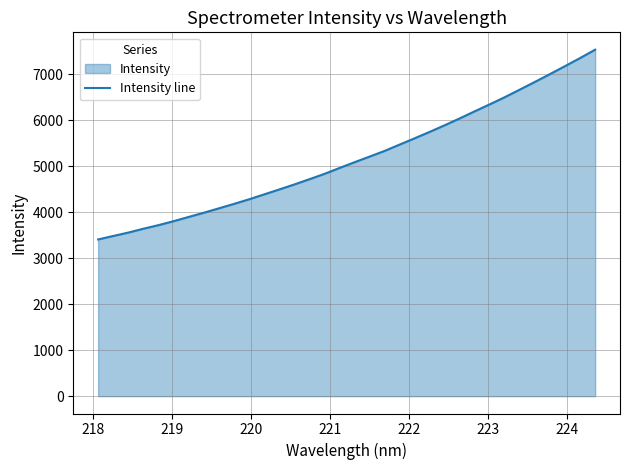

What is the minimum value shown in the chart?

3408.3